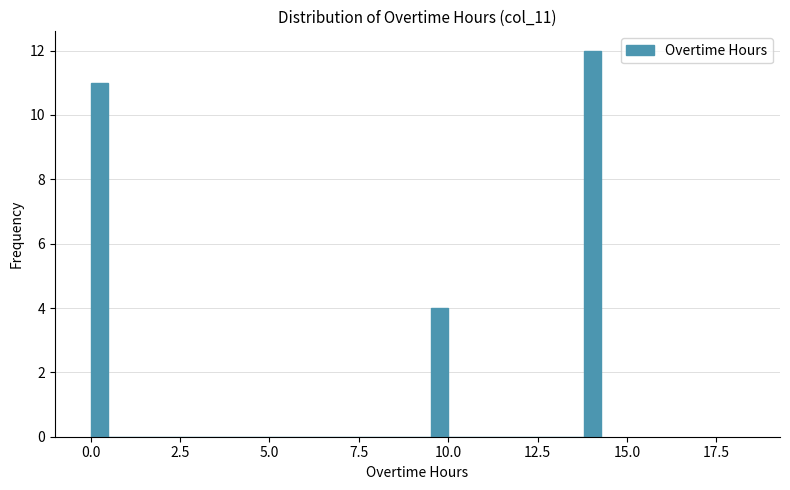

Around what value on the x-axis is the tallest bar? Give the approximate position of its centre, as read against the axis.

14.0